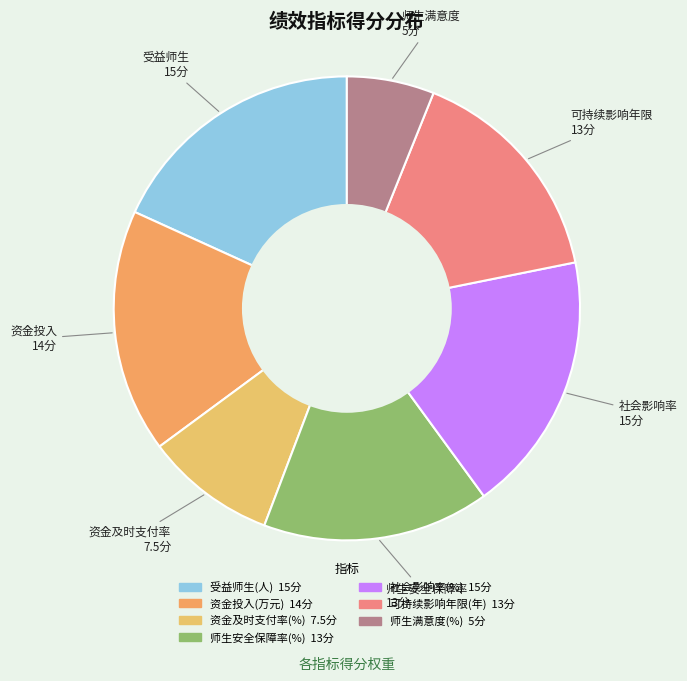

Rank the categories by value from lowest to highest.

师生满意度(%), 资金及时支付率(%), 师生安全保障率(%), 可持续影响年限(年), 资金投入(万元), 受益师生(人), 社会影响率(%)